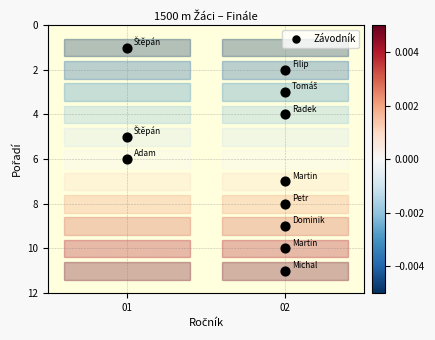

What is the range of Y values (max minus min)?

10